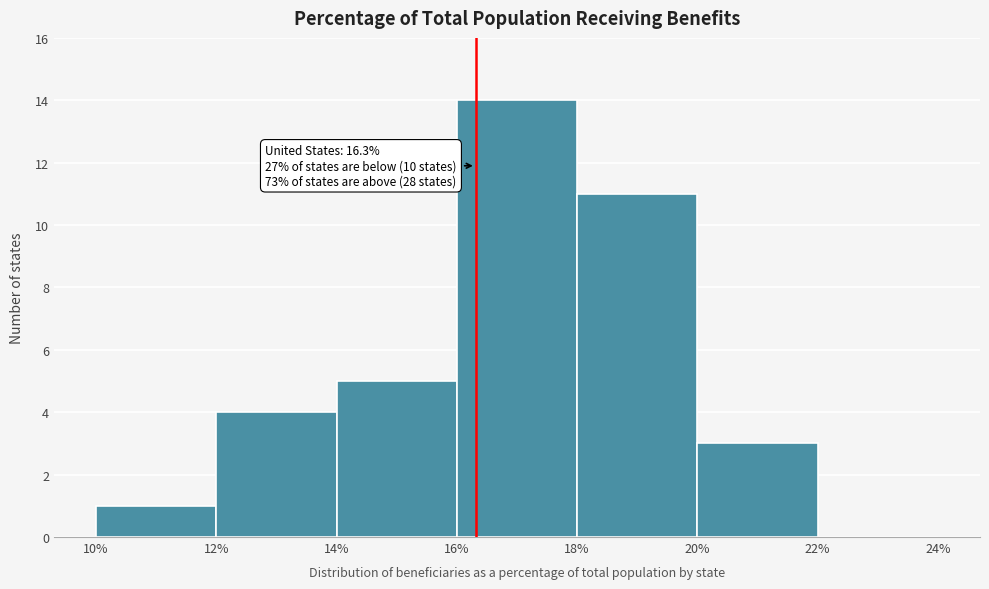

Over which range of the x-axis is the bar tallest?

16% to 18%